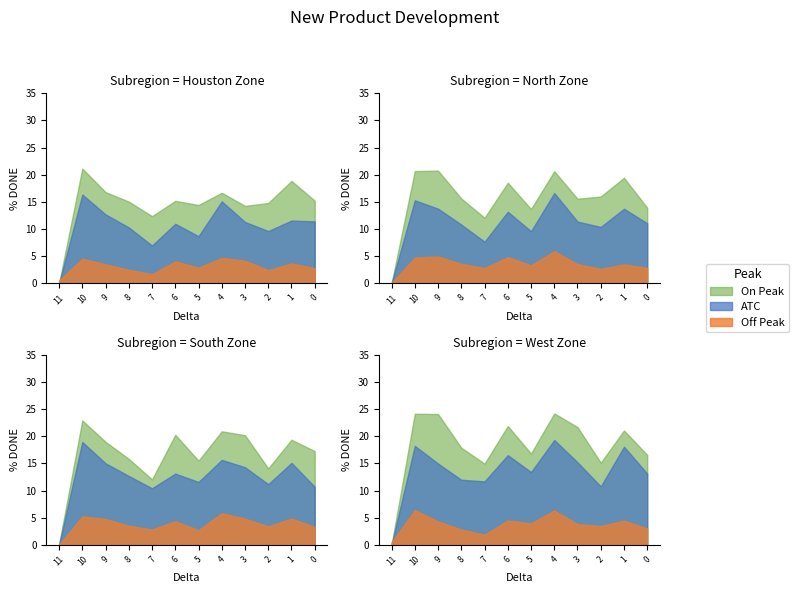

What are all the series names shown in the legend?

ATC, Off Peak, On Peak